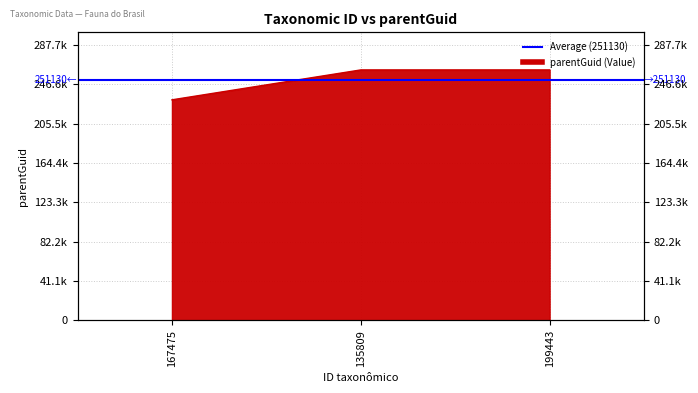

Which label corresponds to the largest value in the chart?

135809